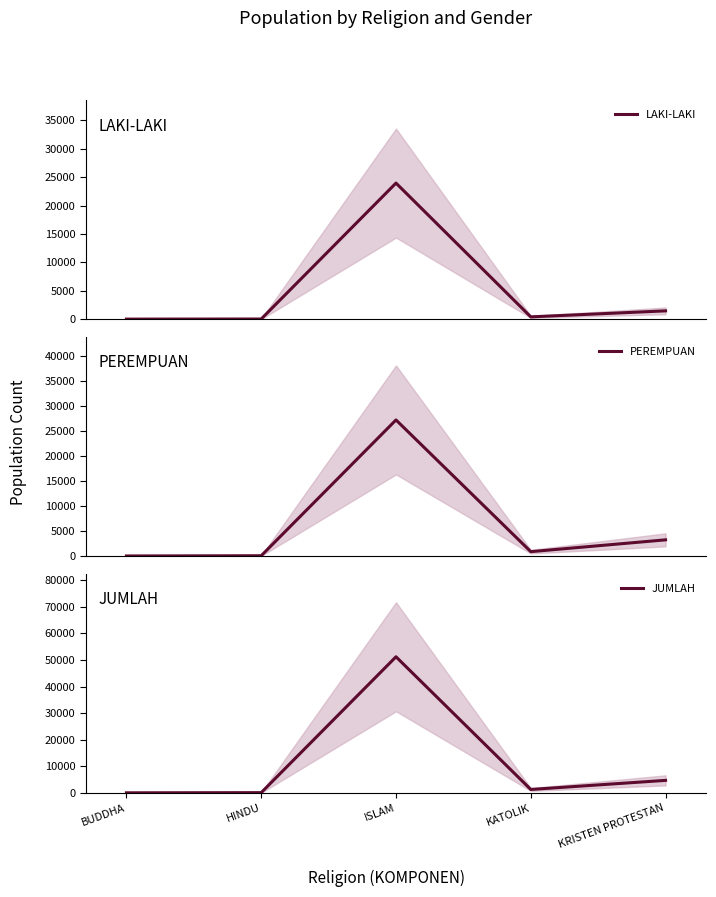

True or false: PEREMPUAN and JUMLAH cross at least once.

False